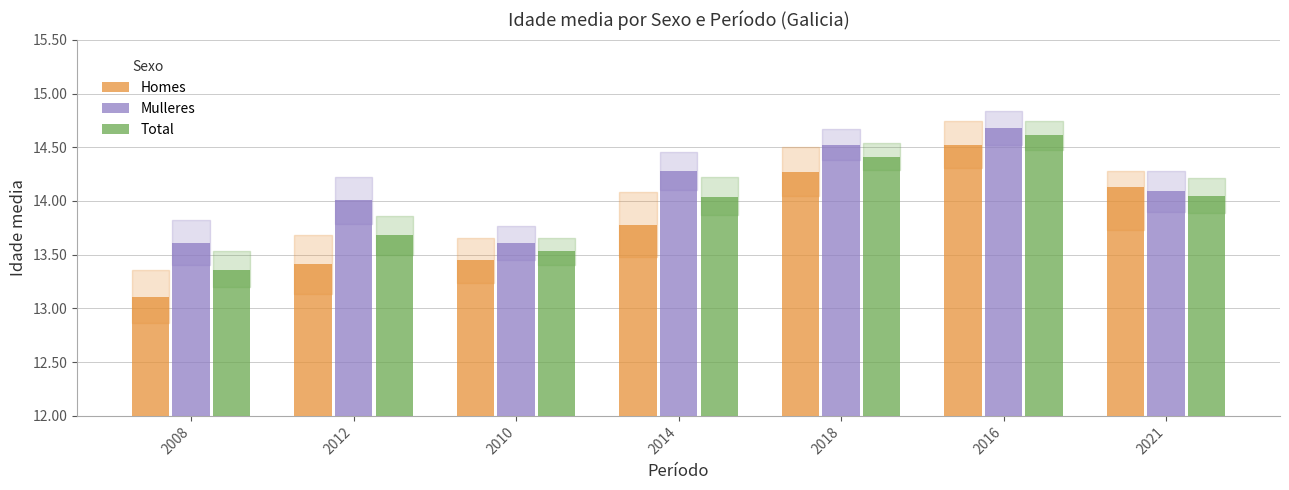

True or false: Homes has a value of 13.4 at 2012.

True